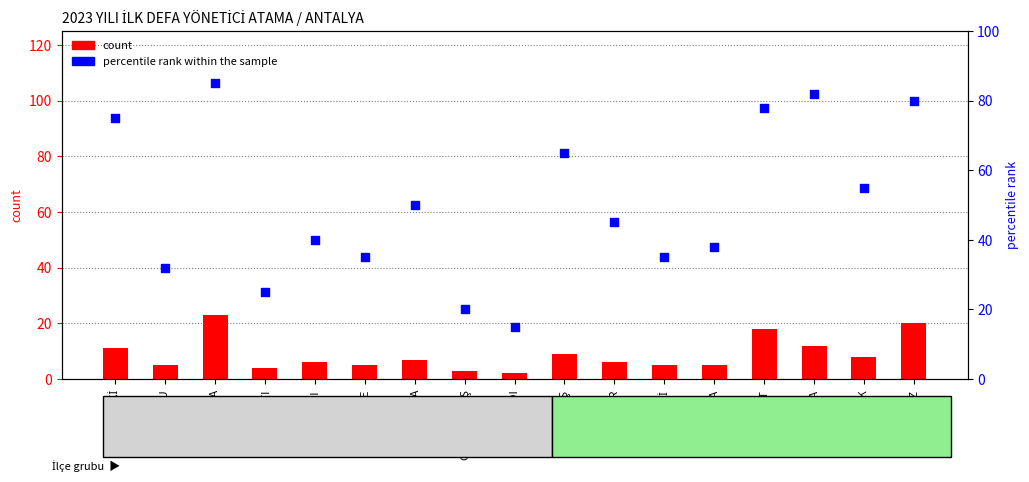

Which series reaches the minimum Y coordinate?

count